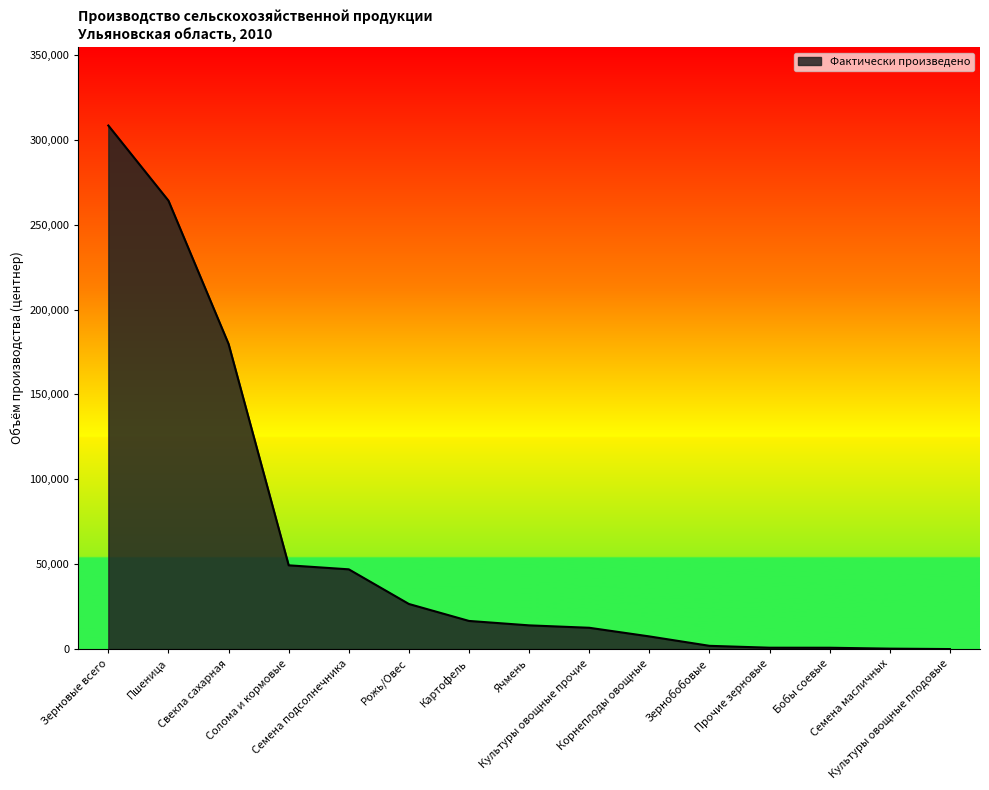

How many distinct data groups are displayed?

1